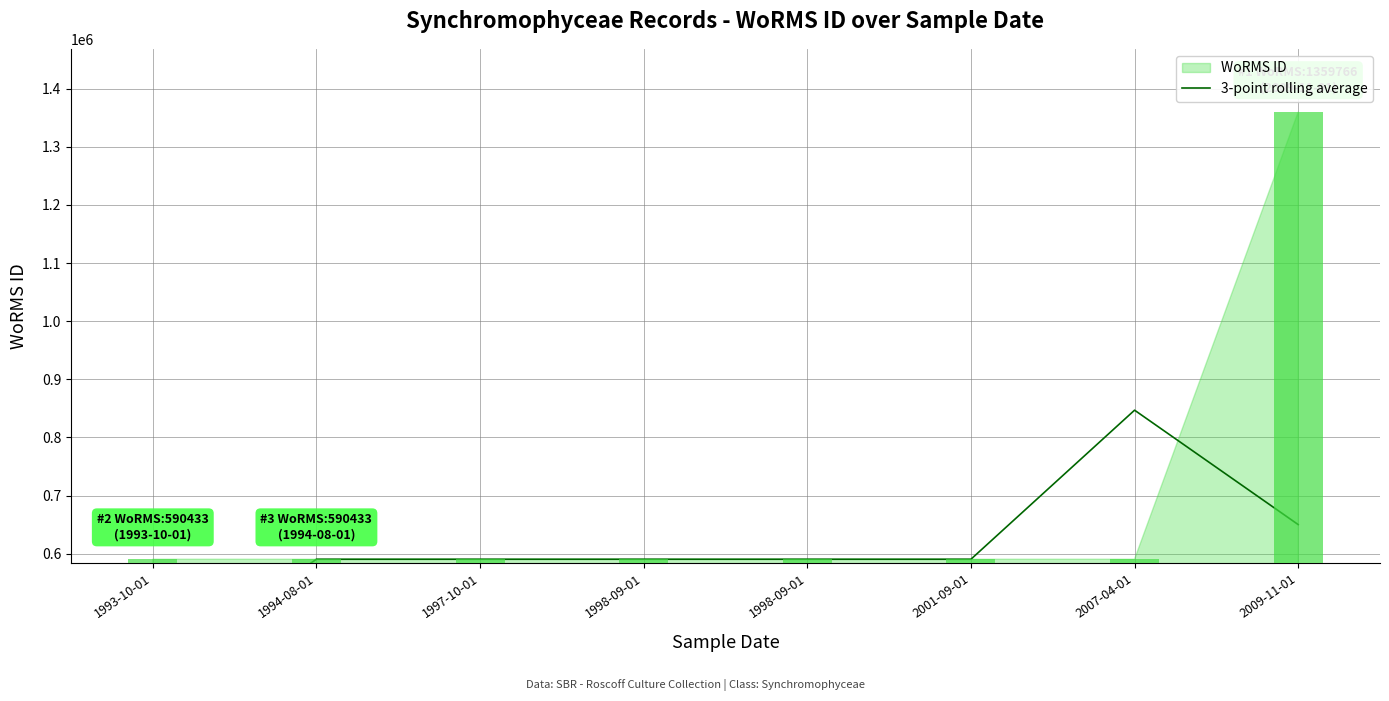

The value at 1997-10-01 is 863549.7. True or false?

False